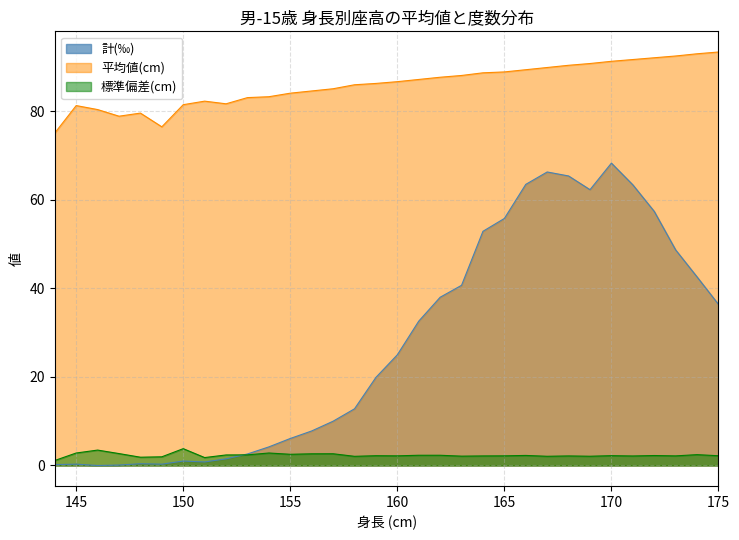

At which label does 計(‰) first exceed 19?

159